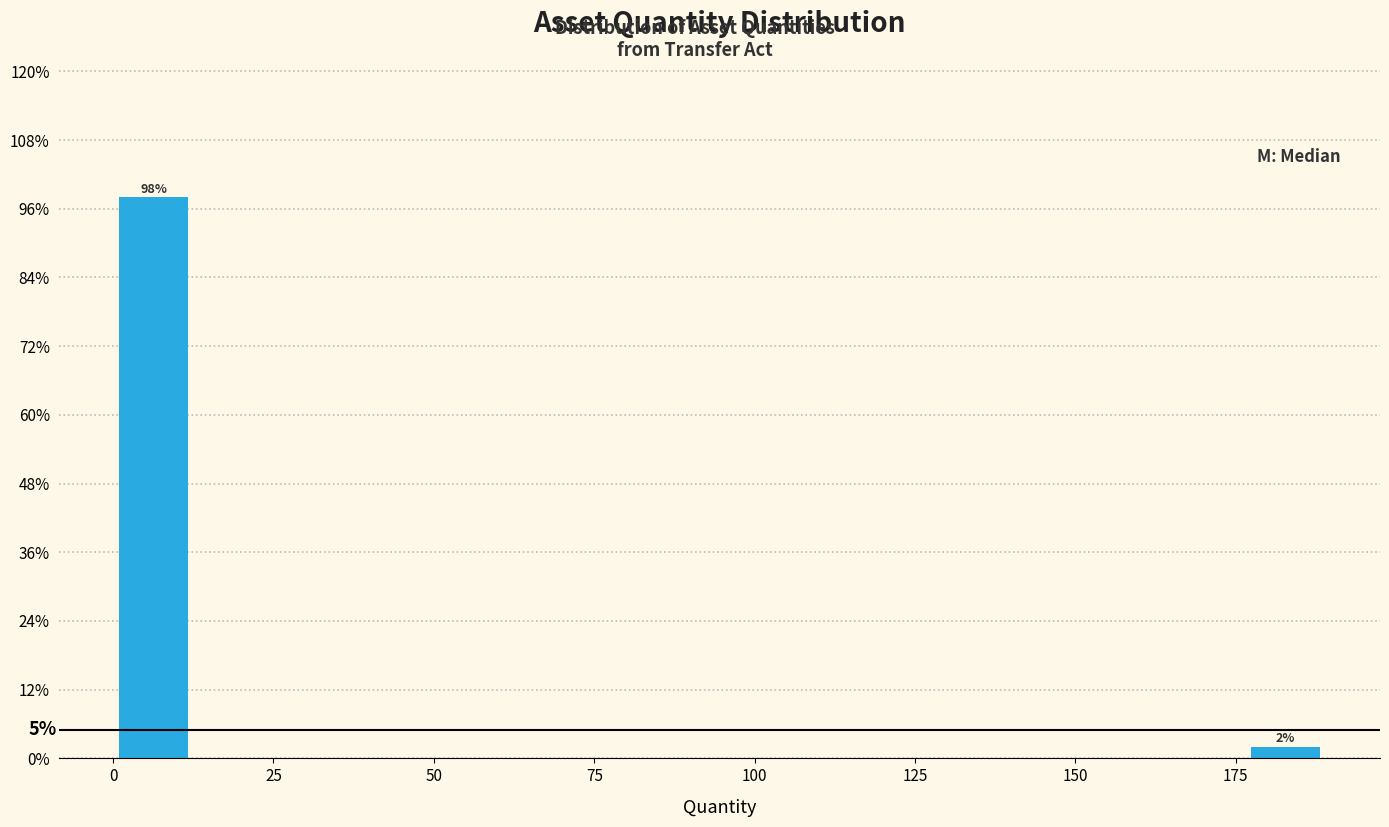

Read against the x-axis, roughly where is the centre of the tallest bar?

5